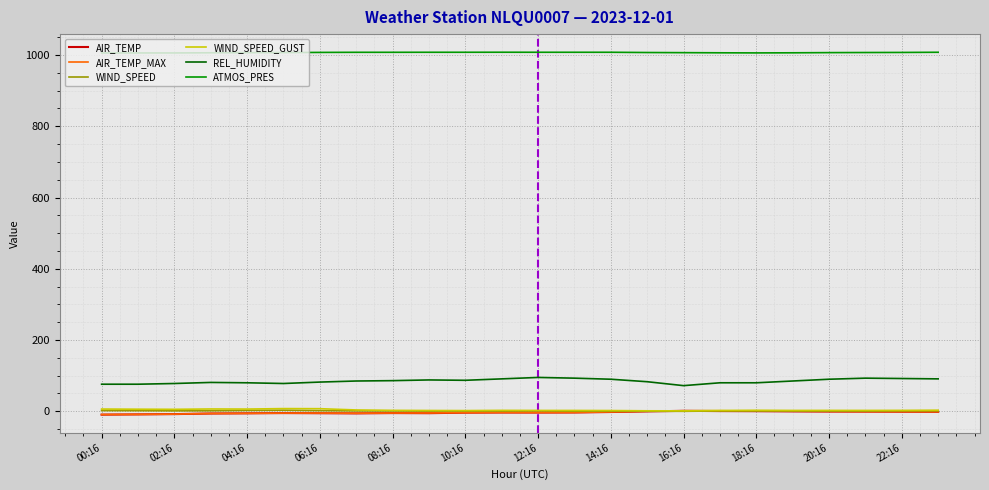

Which series has the widest spread of values?

REL_HUMIDITY